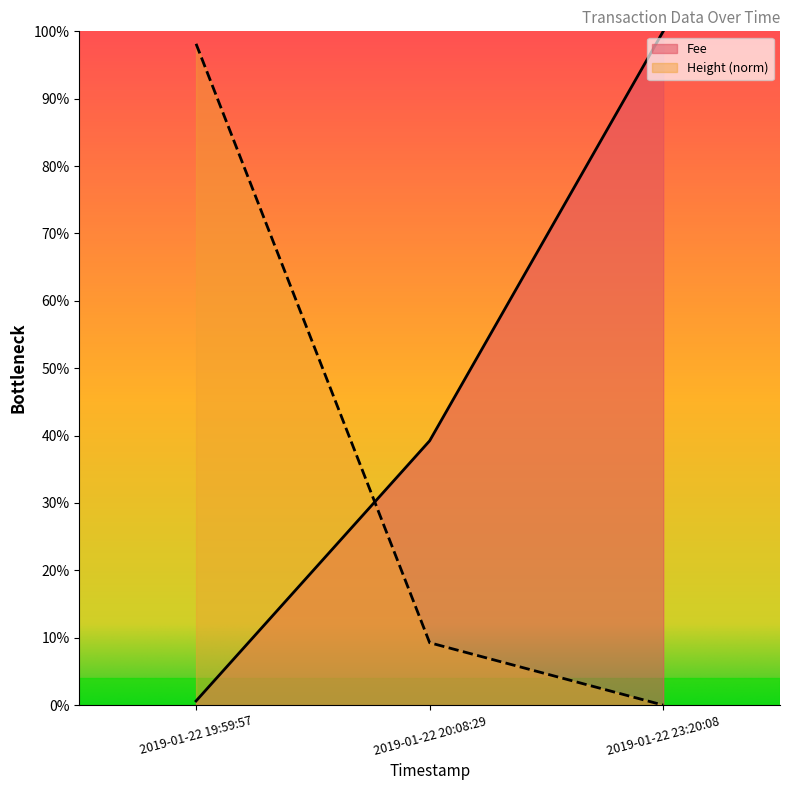

How many categories are shown in the chart?

3